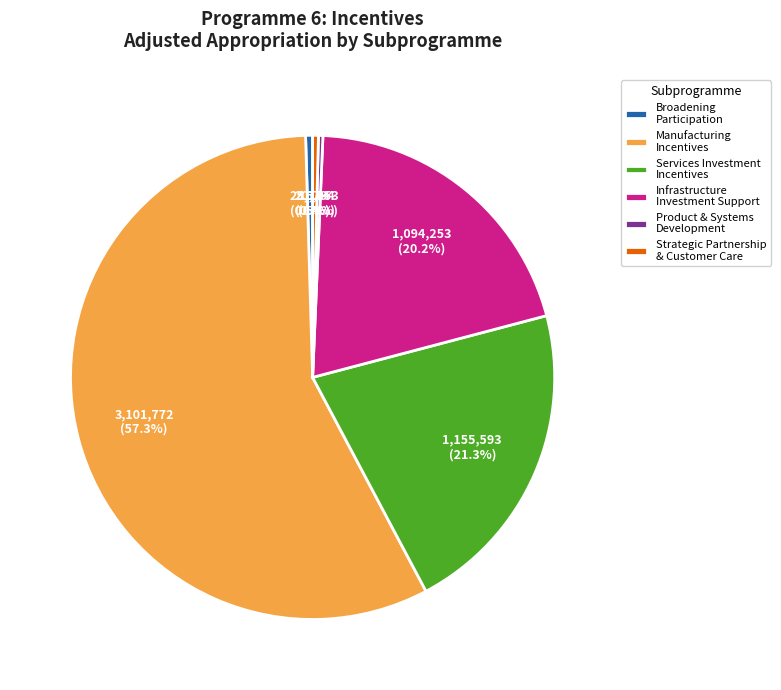

What percentage do Broadening Participation and Infrastructure Investment Support together represent?

20.7%